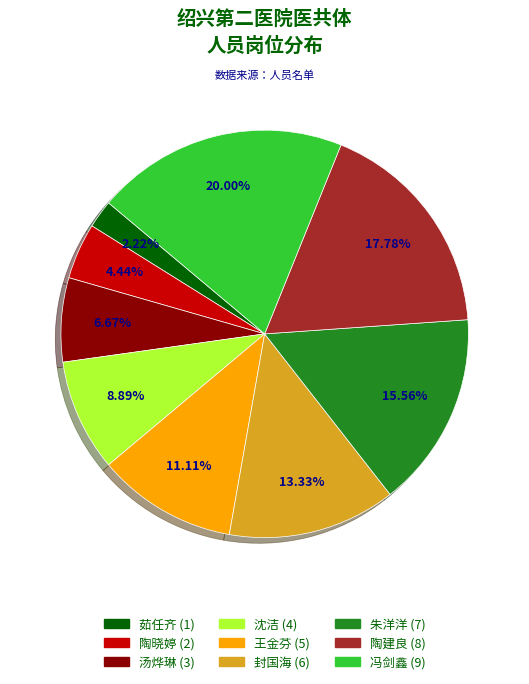

Which slice is the smallest?

茹任齐